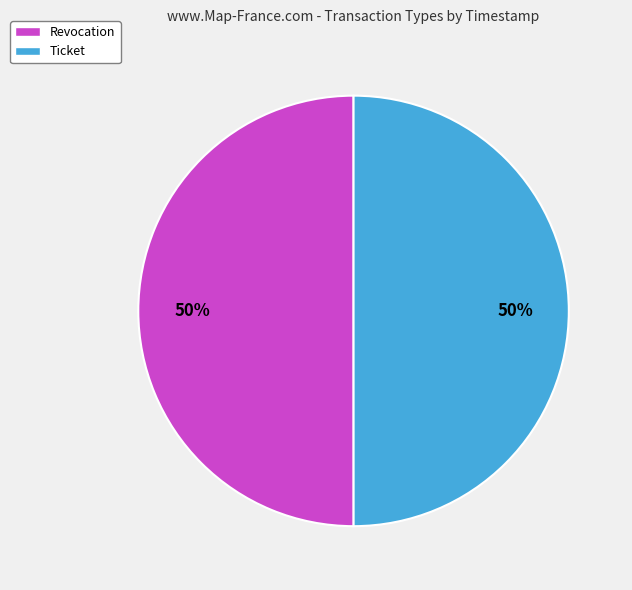

Approximately how many times larger is the value at Revocation compared to Ticket?

1.0